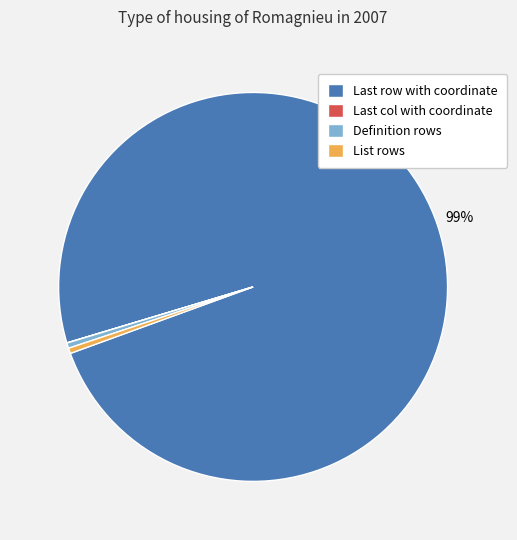

Is there a majority slice in this chart?

Yes